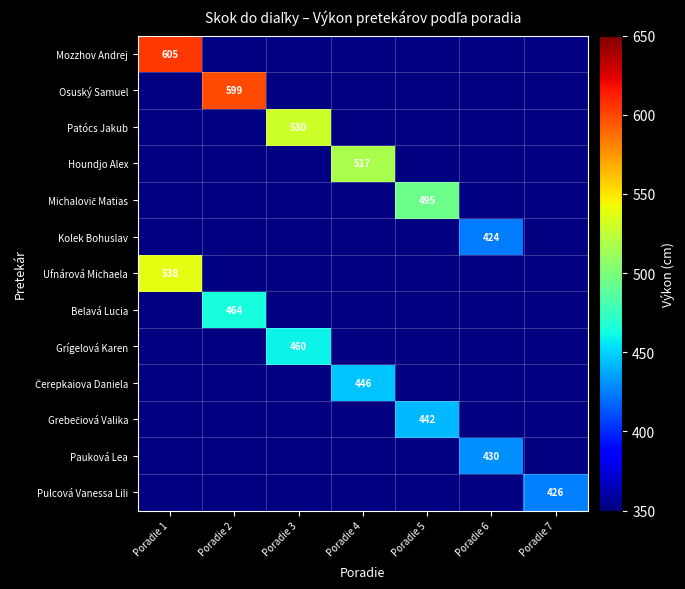

Between Poradie 7 and Poradie 6, which is larger?

Poradie 6